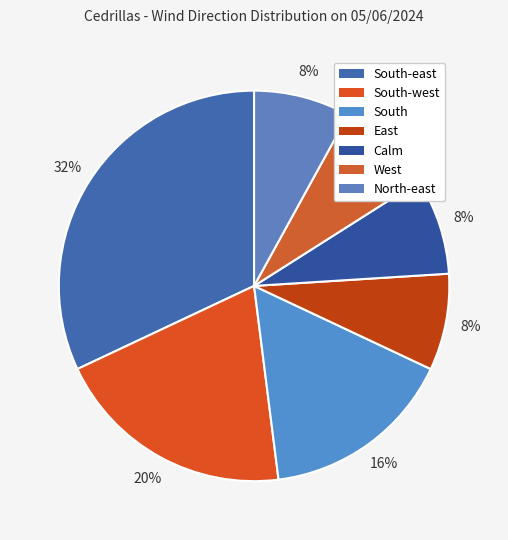

To the nearest percent, what is the average slice percentage?

14%